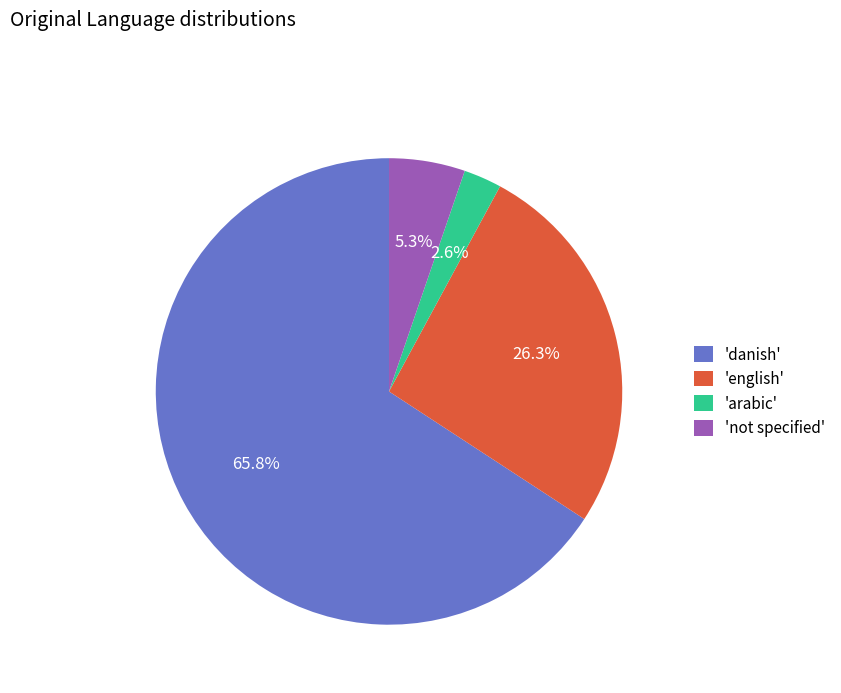

Which category accounts for the majority?

'danish'